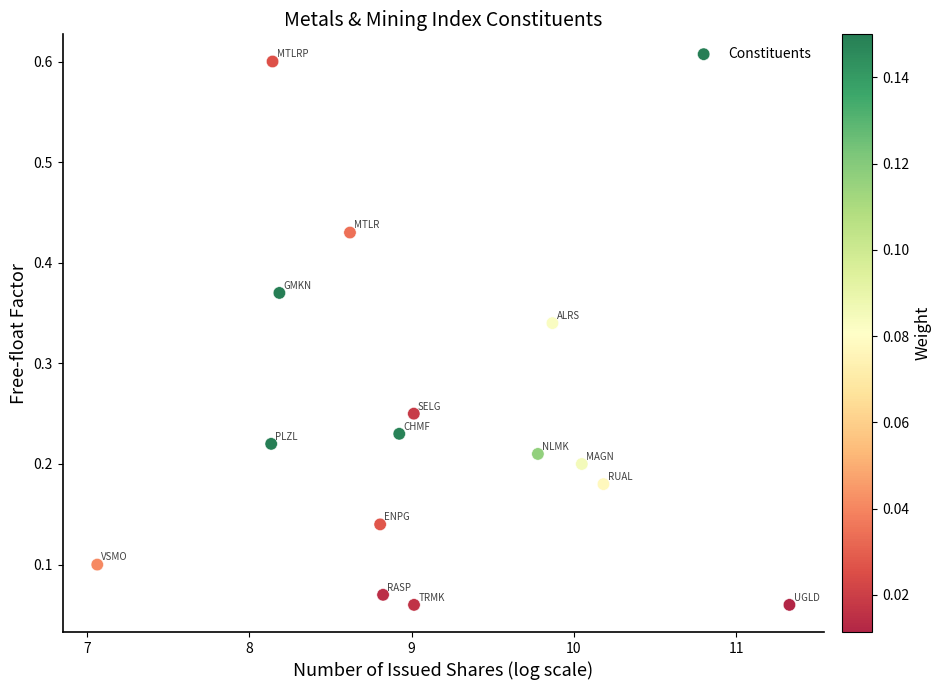

What is the range of X values (max minus min)?

4.3